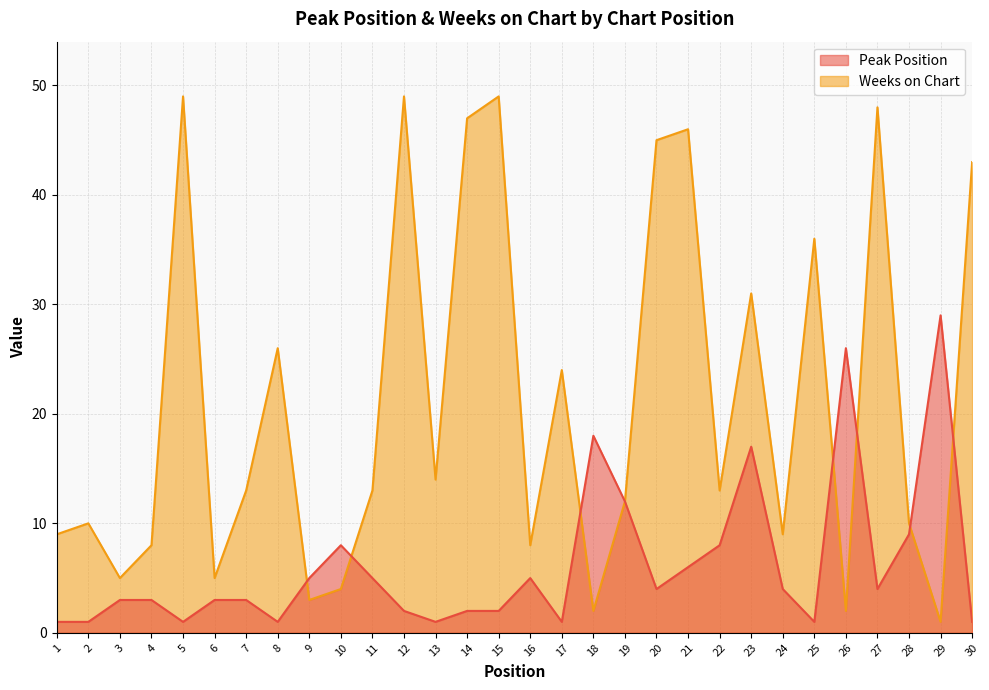

Reading left to right, what are all the values shown in this chart?

Peak Position: 1	1	3	3	1	3	3	1	5	8	5	2	1	2	2	5	1	18	12	4	6	8	17	4	1	26	4	9	29	1
Weeks on Chart: 9	10	5	8	49	5	13	26	3	4	13	49	14	47	49	8	24	2	12	45	46	13	31	9	36	2	48	10	1	43